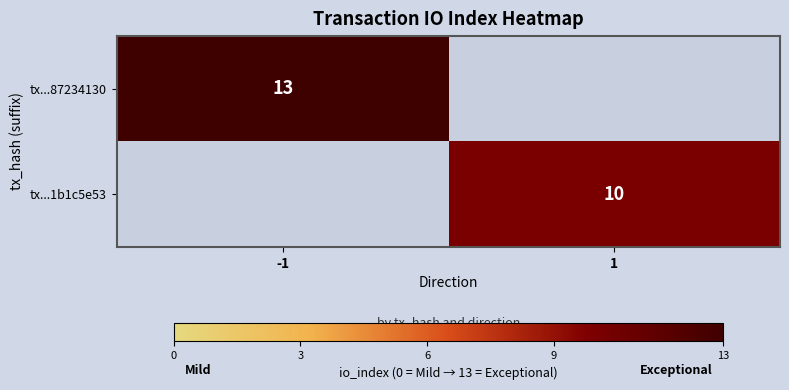

The value of tx...1b1c5e53 at 1 is 10. True or false?

True